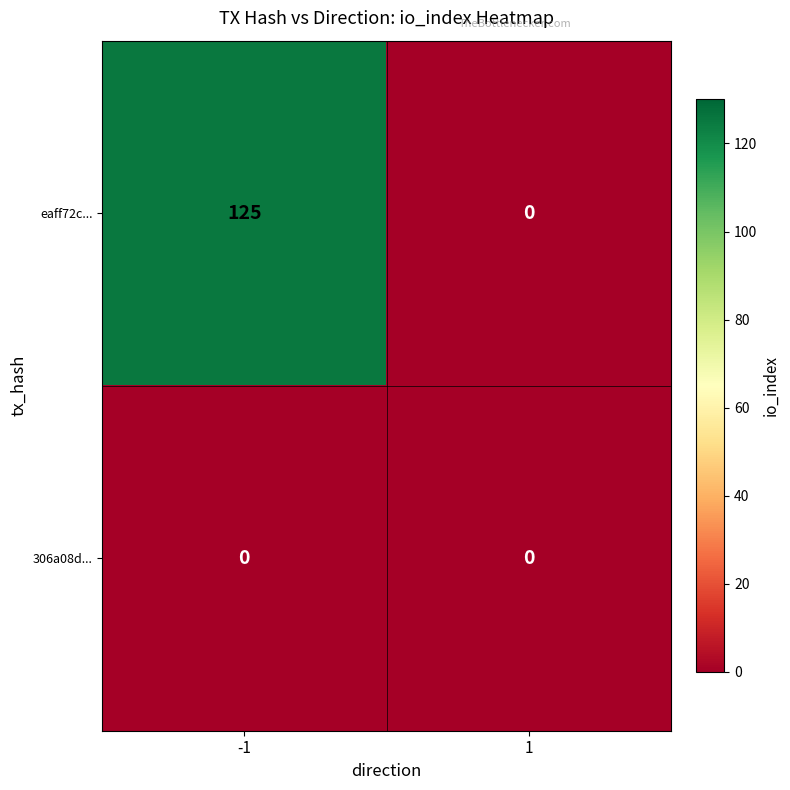

Reading left to right, what are all the values shown in this chart?

eaff72c...: 125	0
306a08d...: 0	0